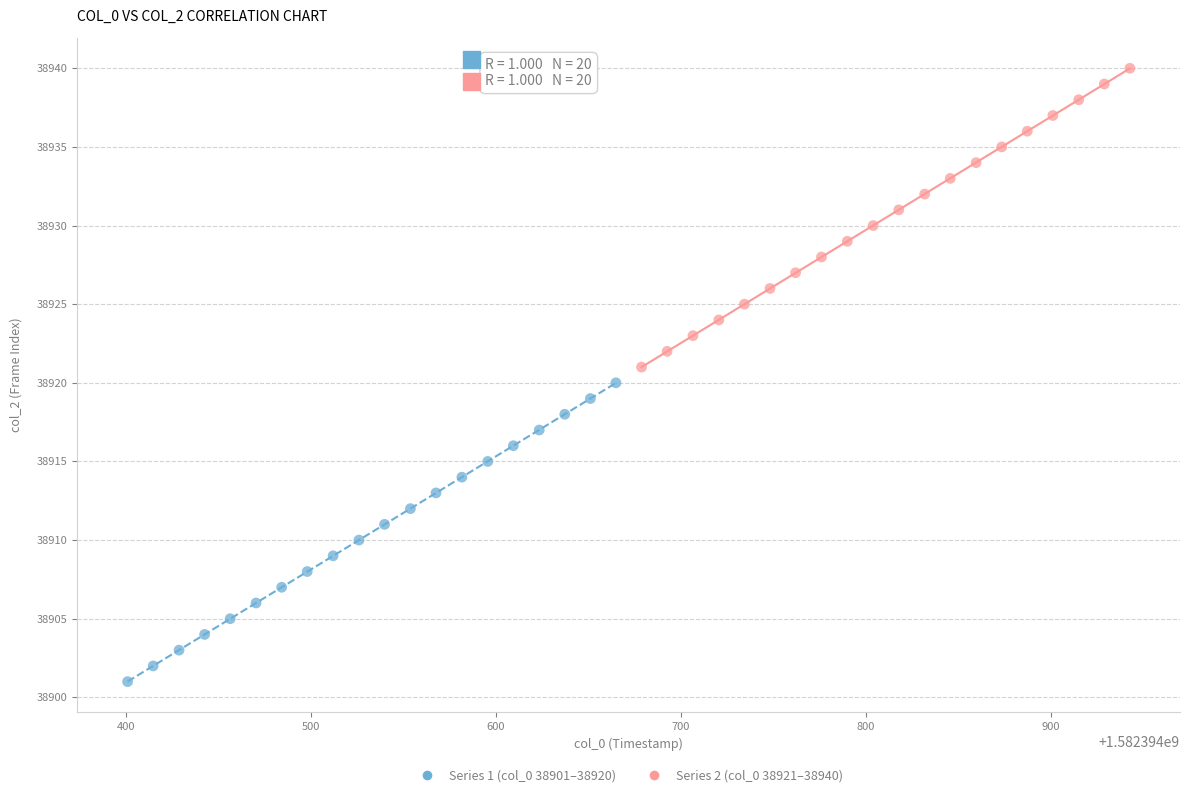

Which series contains the highest Y value?

Series 2 (col_0 38921–38940)